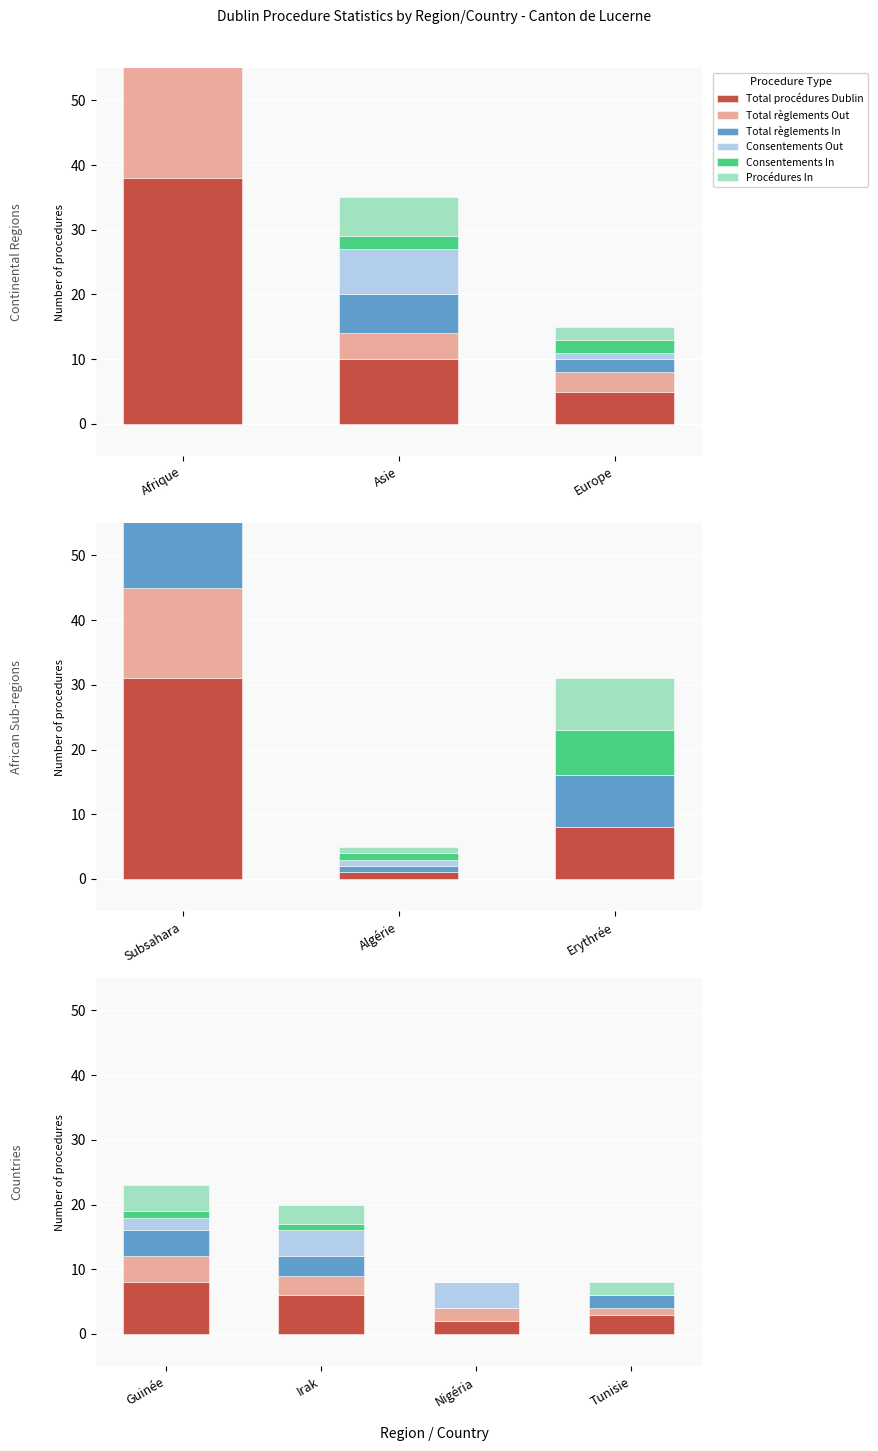

What is the difference between the second highest and minimum values in the Total procédures Dublin series?

4